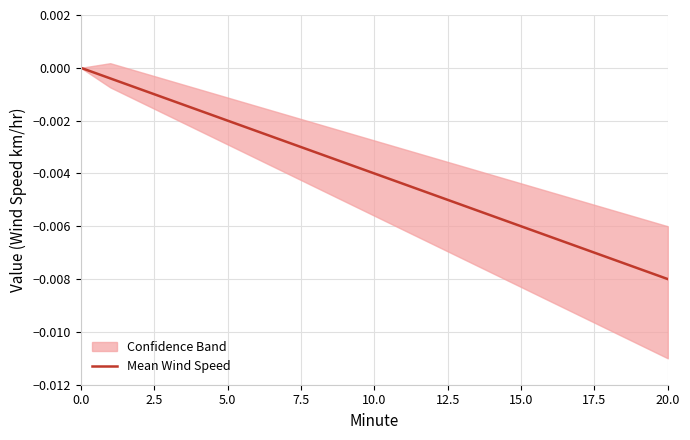

What is the label of the 10th point from the right?

10